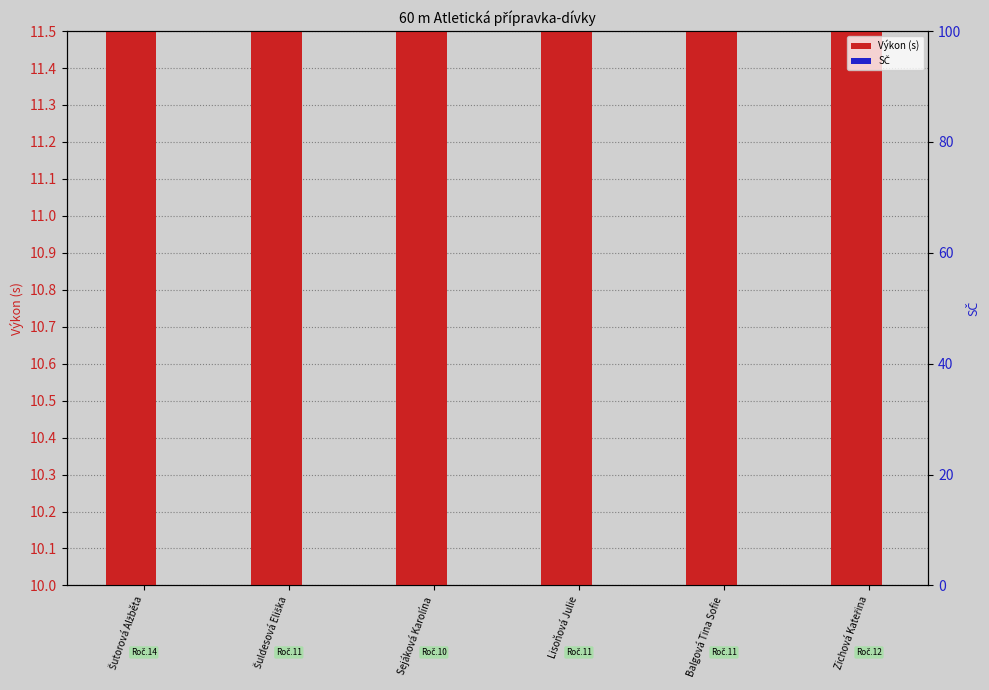

What is the label of the 5th bar from the left?

Balgová Tina Sofie